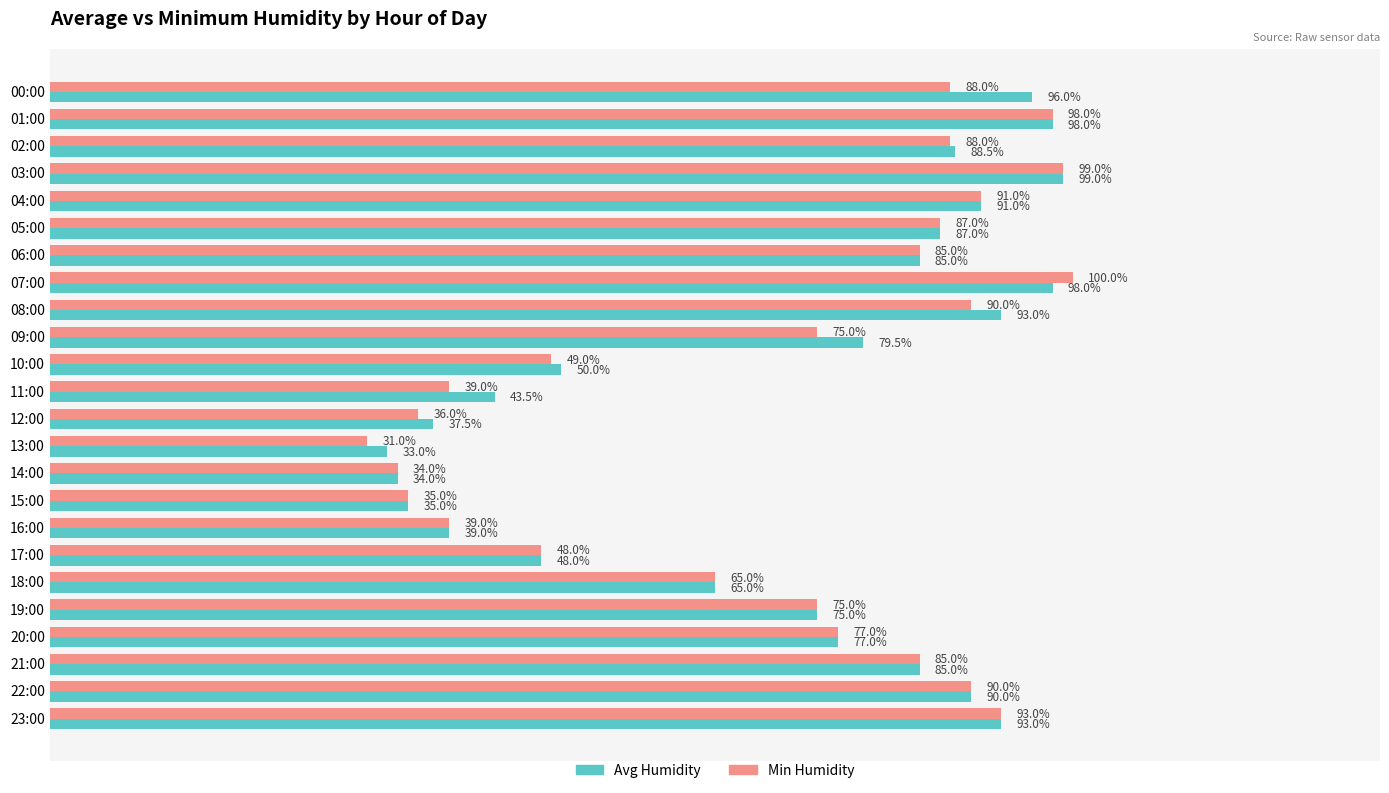

At which label is Min Humidity closest to 65?

18:00